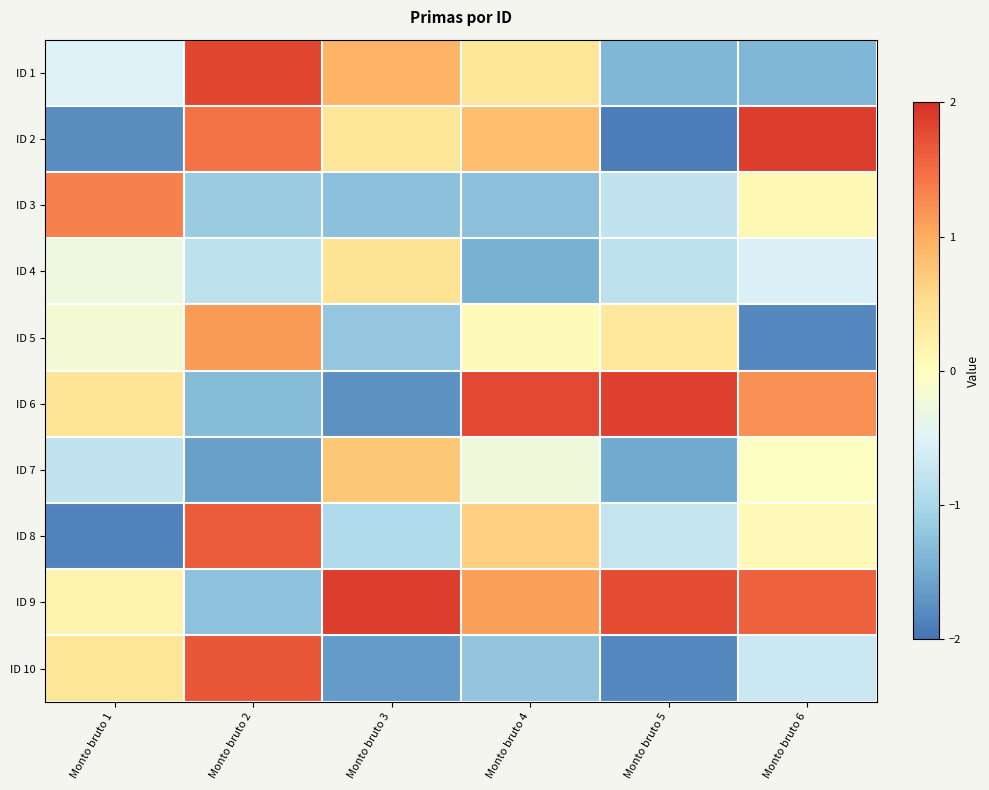

Reading left to right, extract all data points from this chart.

ID 1: Monto bruto 1=-0.5	Monto bruto 2=1.8	Monto bruto 3=0.9	Monto bruto 4=0.4	Monto bruto 5=-1.4	Monto bruto 6=-1.4
ID 2: Monto bruto 1=-1.8	Monto bruto 2=1.5	Monto bruto 3=0.4	Monto bruto 4=0.8	Monto bruto 5=-1.9	Monto bruto 6=1.9
ID 3: Monto bruto 1=1.3	Monto bruto 2=-1.2	Monto bruto 3=-1.3	Monto bruto 4=-1.3	Monto bruto 5=-0.8	Monto bruto 6=0.1
ID 4: Monto bruto 1=-0.3	Monto bruto 2=-0.8	Monto bruto 3=0.4	Monto bruto 4=-1.4	Monto bruto 5=-0.8	Monto bruto 6=-0.5
ID 5: Monto bruto 1=-0.2	Monto bruto 2=1.1	Monto bruto 3=-1.2	Monto bruto 4=0.1	Monto bruto 5=0.4	Monto bruto 6=-1.8
ID 6: Monto bruto 1=0.4	Monto bruto 2=-1.3	Monto bruto 3=-1.7	Monto bruto 4=1.8	Monto bruto 5=1.9	Monto bruto 6=1.2
ID 7: Monto bruto 1=-0.8	Monto bruto 2=-1.6	Monto bruto 3=0.7	Monto bruto 4=-0.2	Monto bruto 5=-1.5	Monto bruto 6=-0.0
ID 8: Monto bruto 1=-1.9	Monto bruto 2=1.6	Monto bruto 3=-1.0	Monto bruto 4=0.7	Monto bruto 5=-0.8	Monto bruto 6=0.1
ID 9: Monto bruto 1=0.2	Monto bruto 2=-1.3	Monto bruto 3=1.9	Monto bruto 4=1.1	Monto bruto 5=1.8	Monto bruto 6=1.6
ID 10: Monto bruto 1=0.4	Monto bruto 2=1.7	Monto bruto 3=-1.6	Monto bruto 4=-1.2	Monto bruto 5=-1.8	Monto bruto 6=-0.7